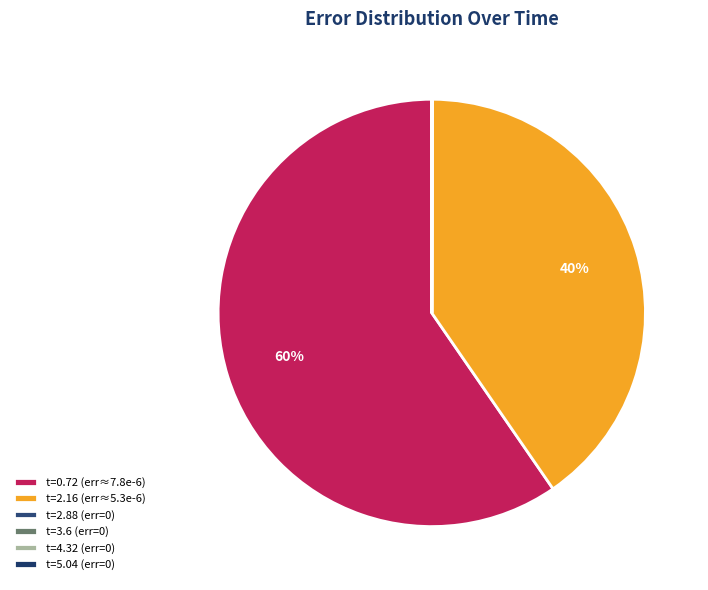

Which slice is the largest?

t=0.72 (err≈7.8e-6)